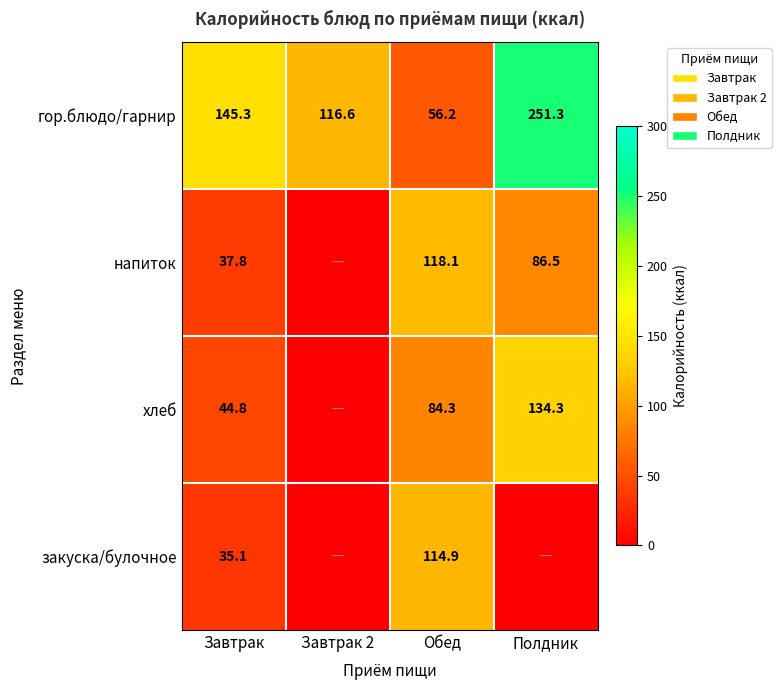

What is the total value across all series at Завтрак 2?

116.6